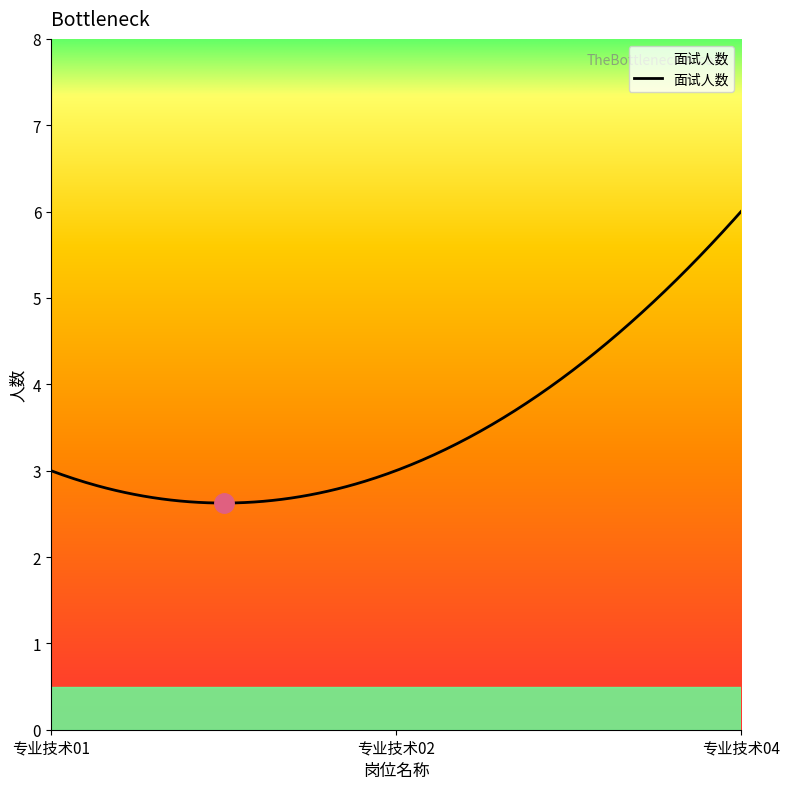

Does the chart have visible grid lines?

No